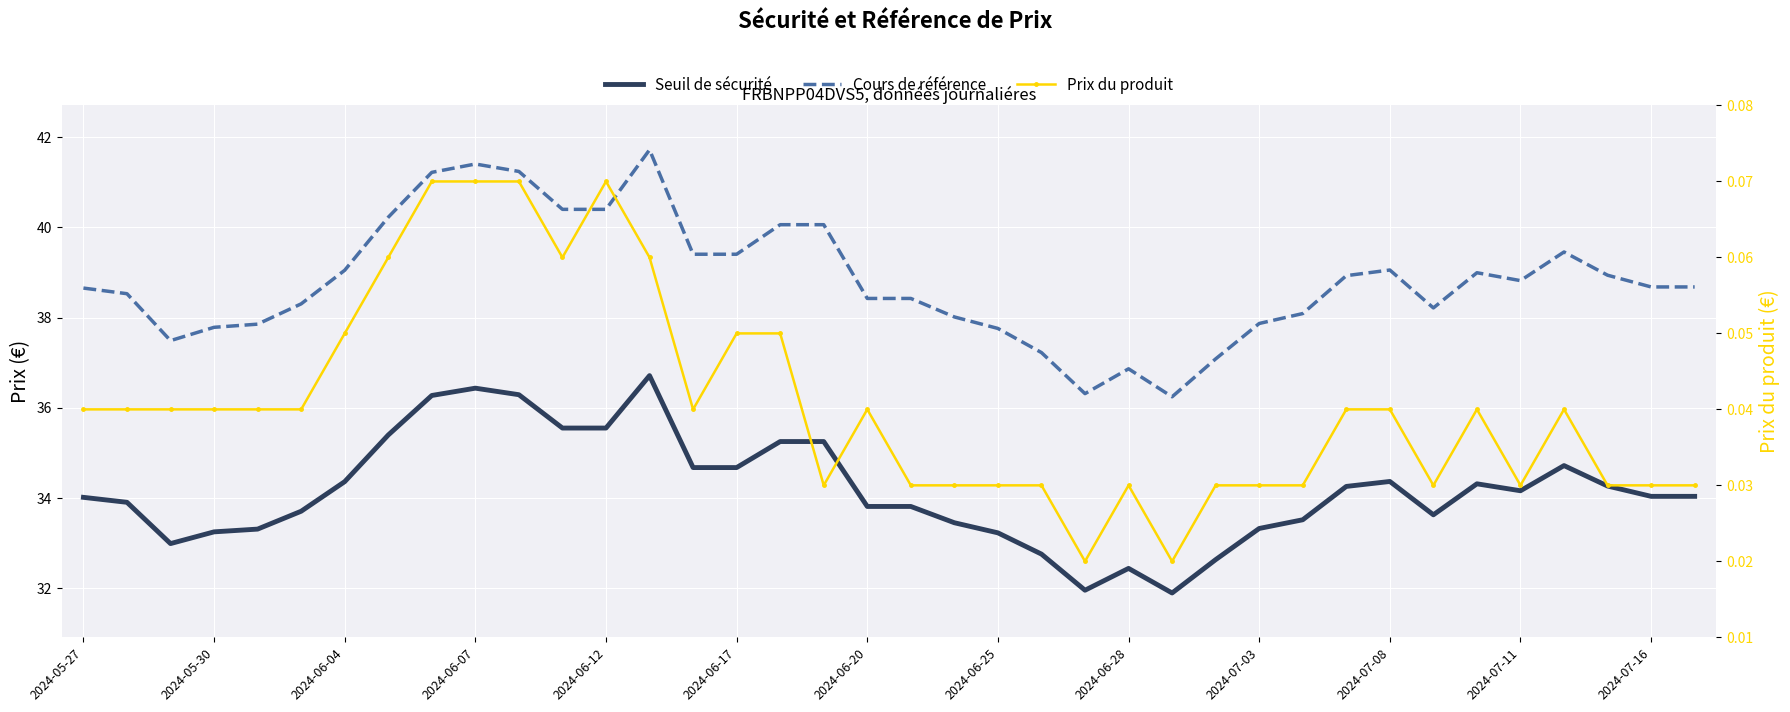

At how many categories does at least one series exceed 35?

38